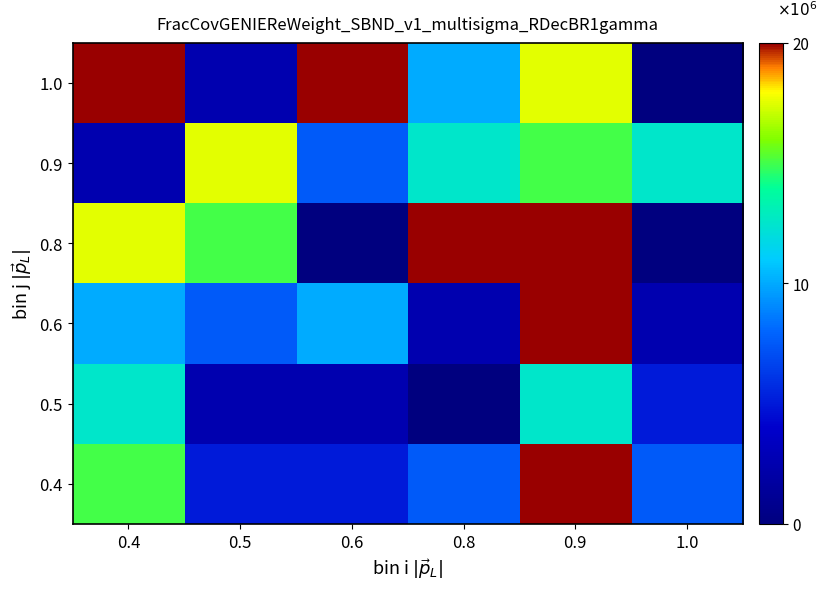

What is the difference between the highest and lowest values at 0.5?

6